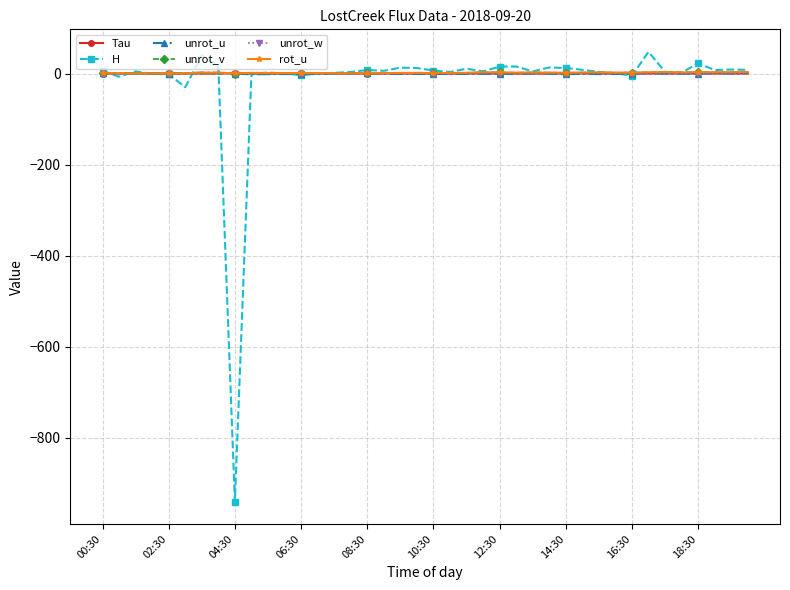

What is the maximum value shown in the chart?

47.7